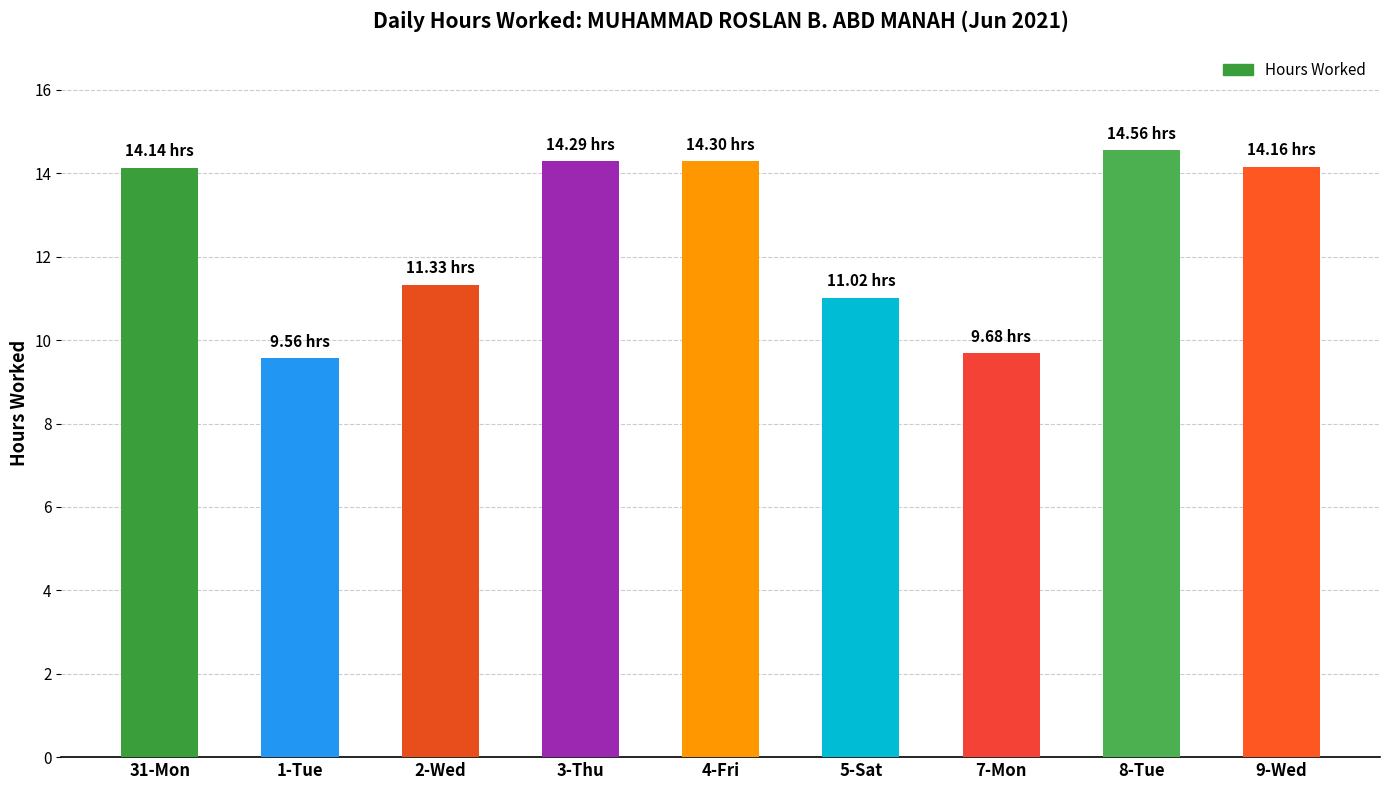

What is the change in value from 3-Thu to 5-Sat?

-3.3